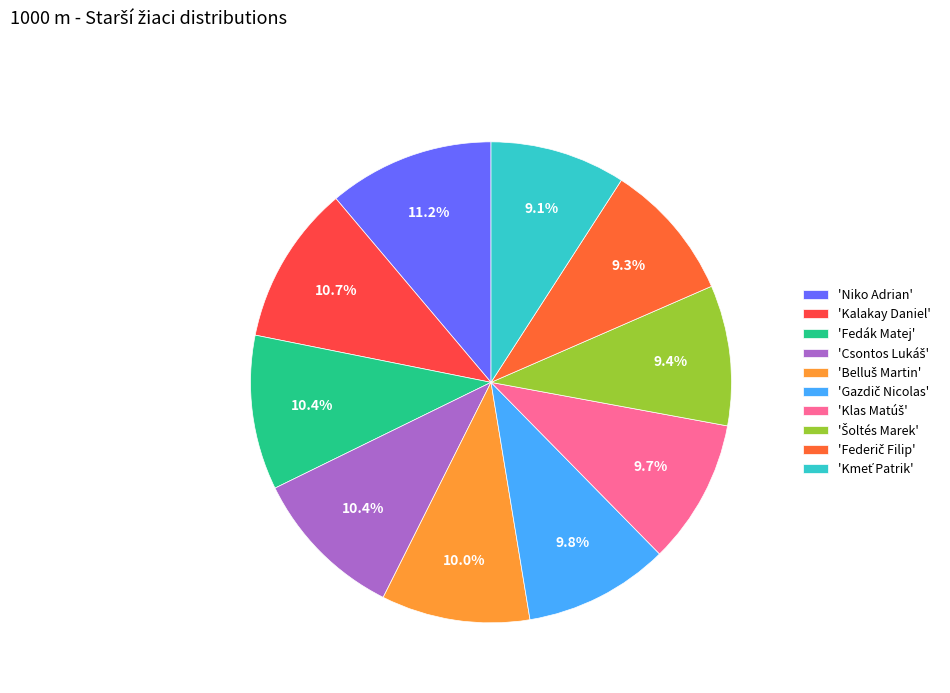

Is there a majority slice in this chart?

No